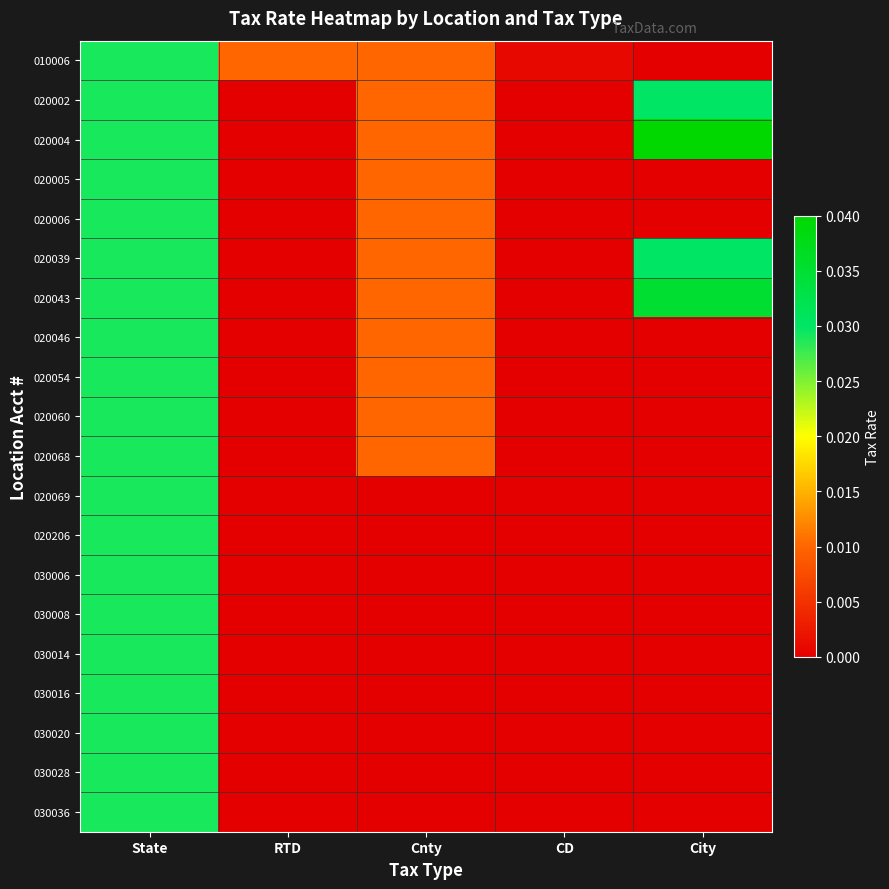

At how many categories does at least one series exceed 0?

5